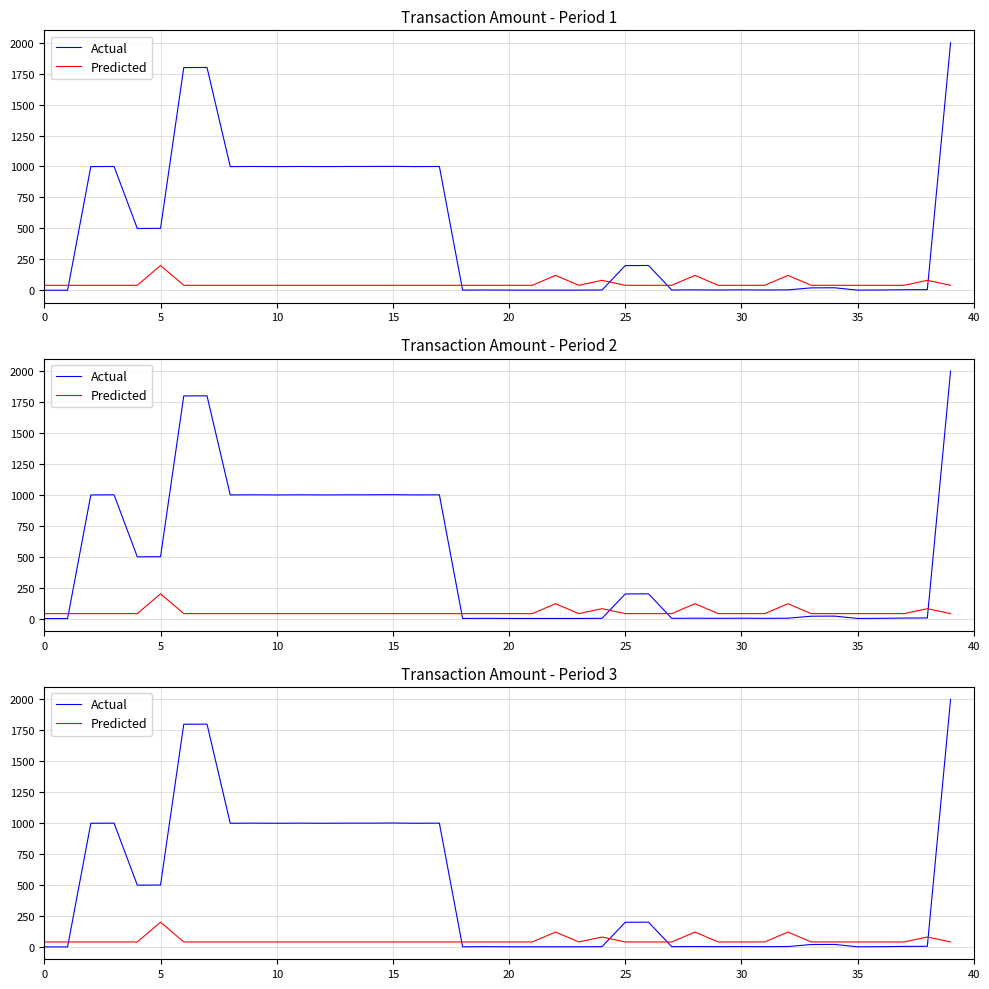

At how many categories does at least one series exceed 673?

15